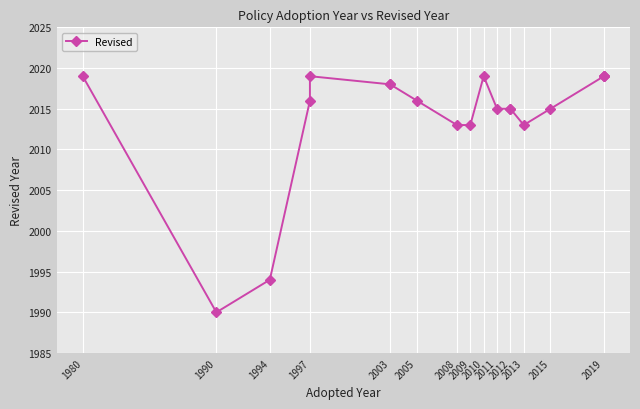

Between 2010 and 2005, which is larger?

2010